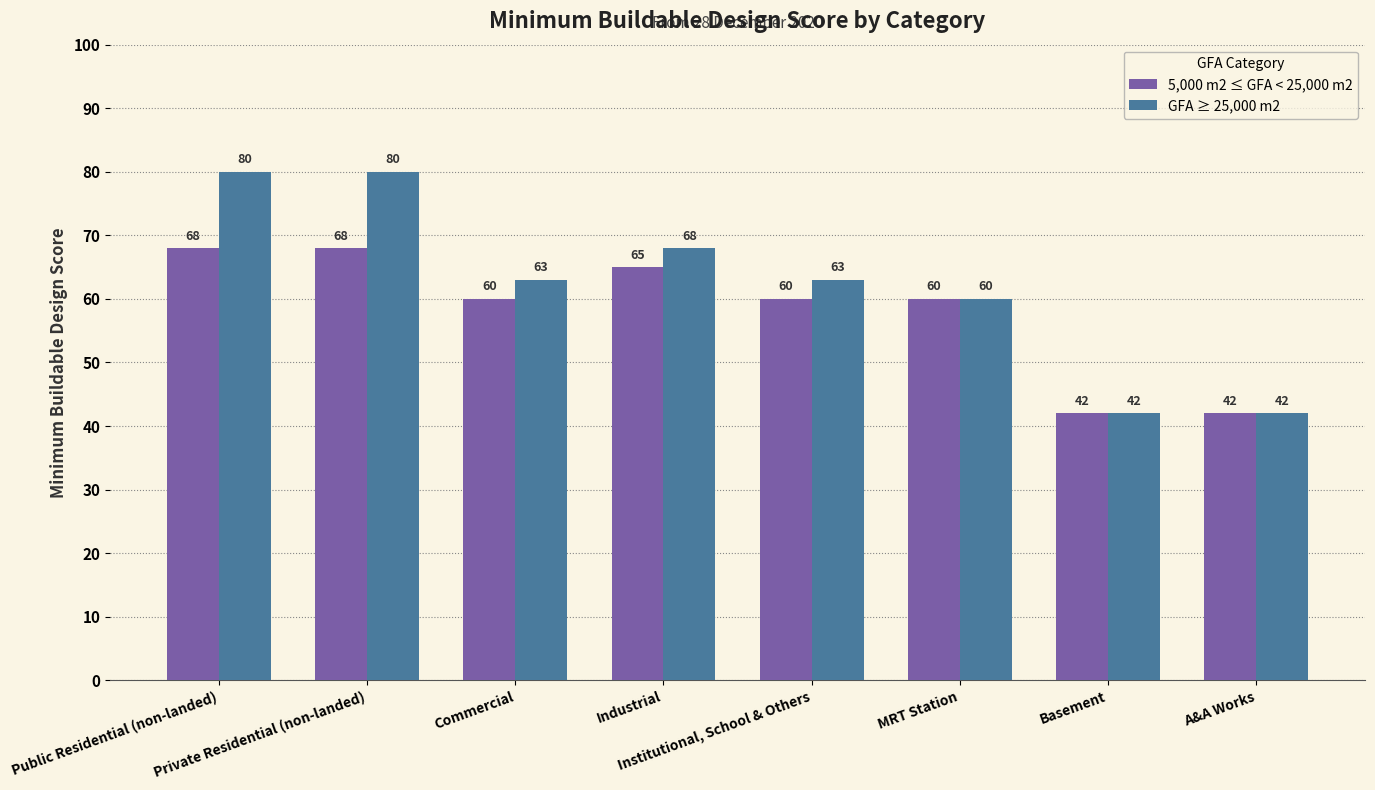

What position from the left is A&A Works?

8